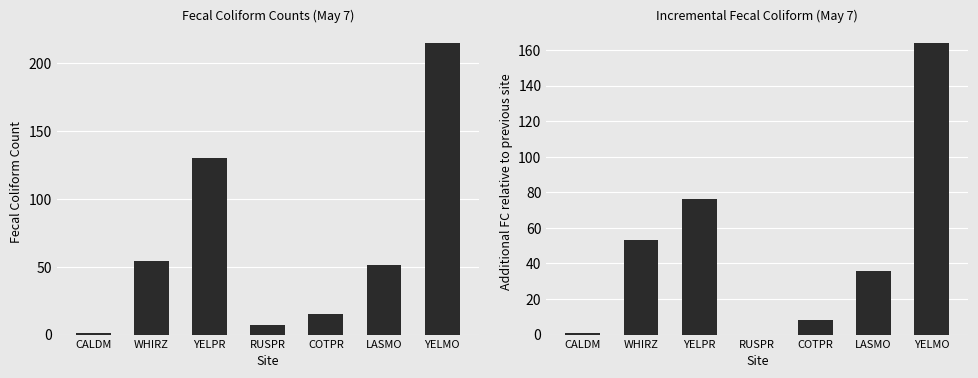

Rank the series by their maximum value, from highest to lowest.

Fecal Coliform (FC/May 7), Incremental FC Count